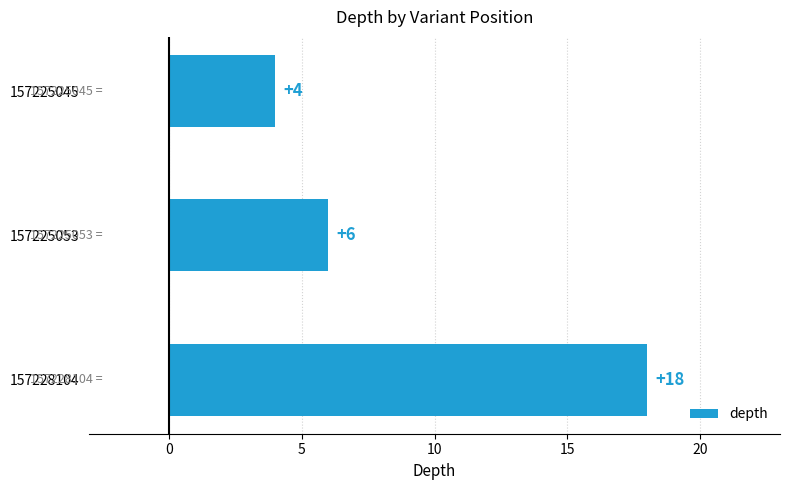

Rank the categories by value from highest to lowest.

157228104, 157225053, 157225045